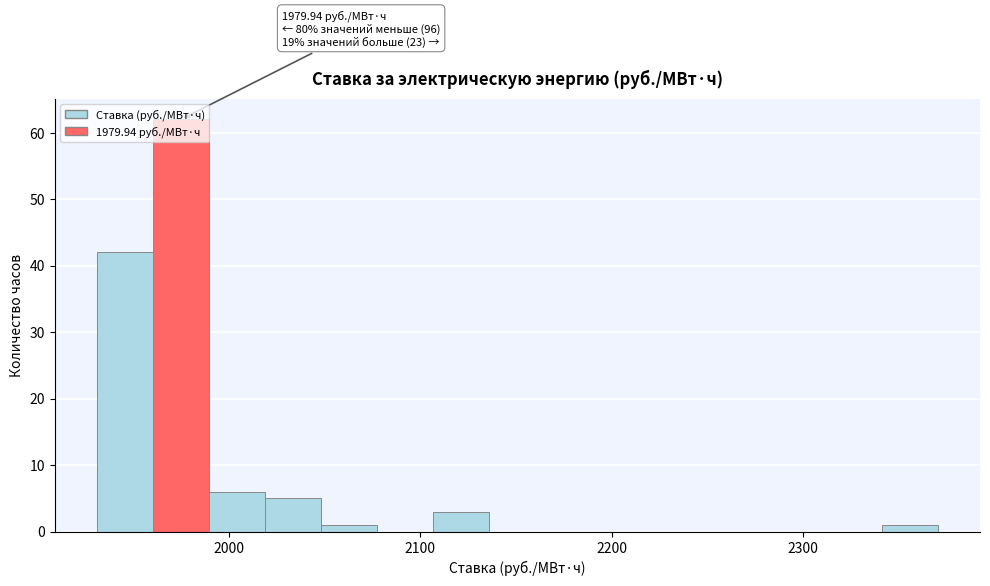

Around what value on the x-axis is the tallest bar? Give the approximate position of its centre, as read against the axis.

1980